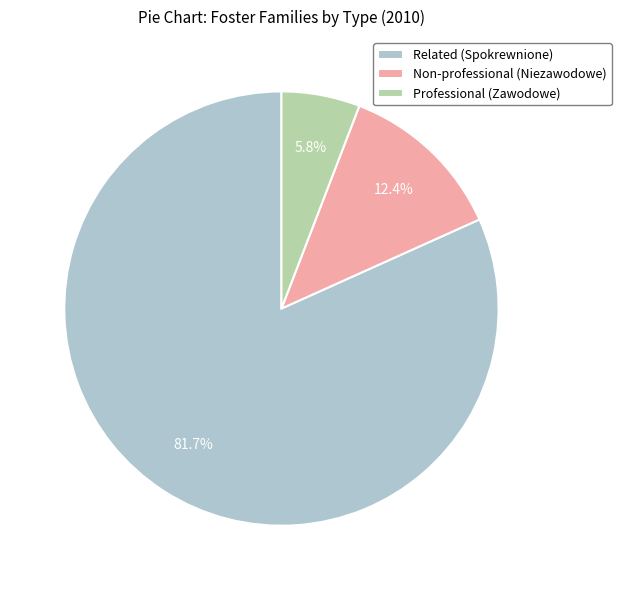

How many segments does this pie chart have?

3